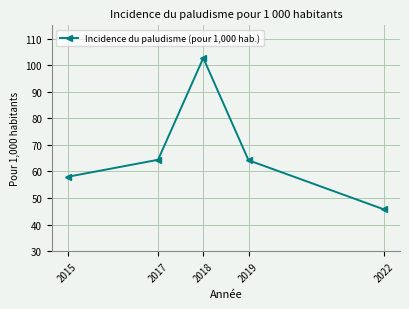

Does the chart have visible grid lines?

Yes